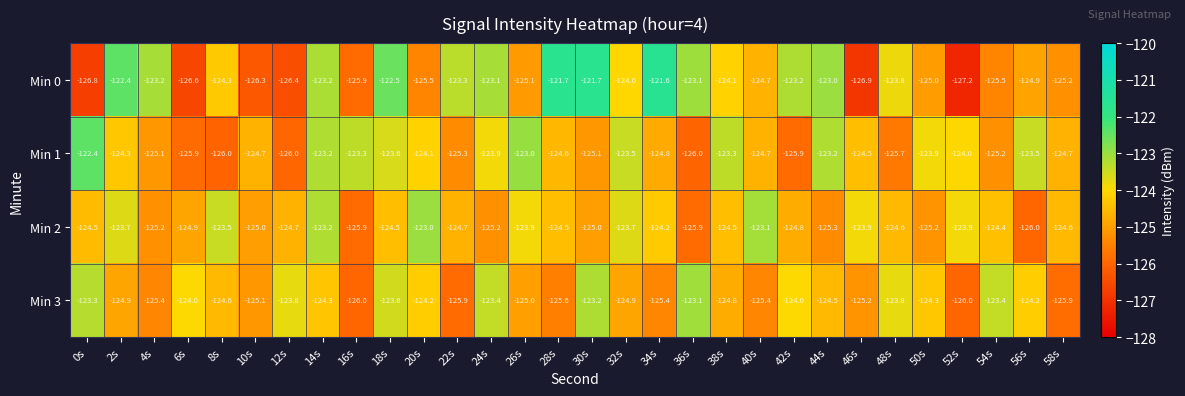

Rank the series by their maximum value, from highest to lowest.

Min 0, Min 1, Min 2, Min 3